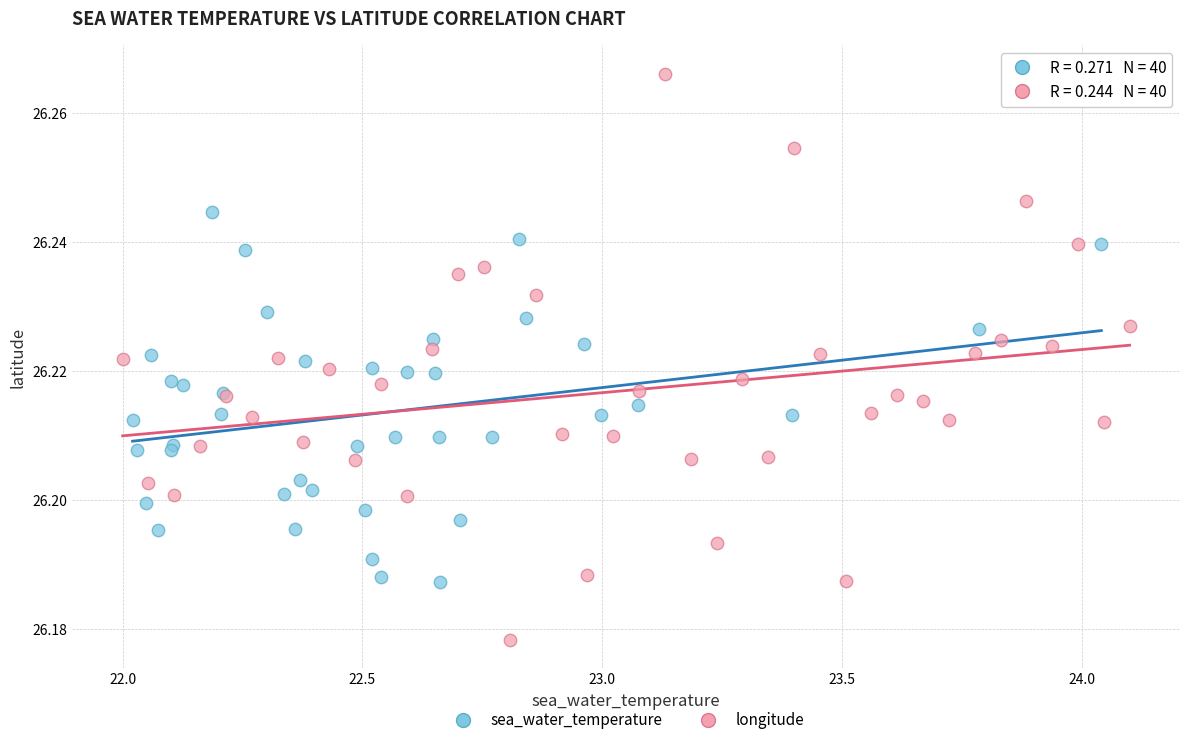

Which series contains the highest Y value?

longitude